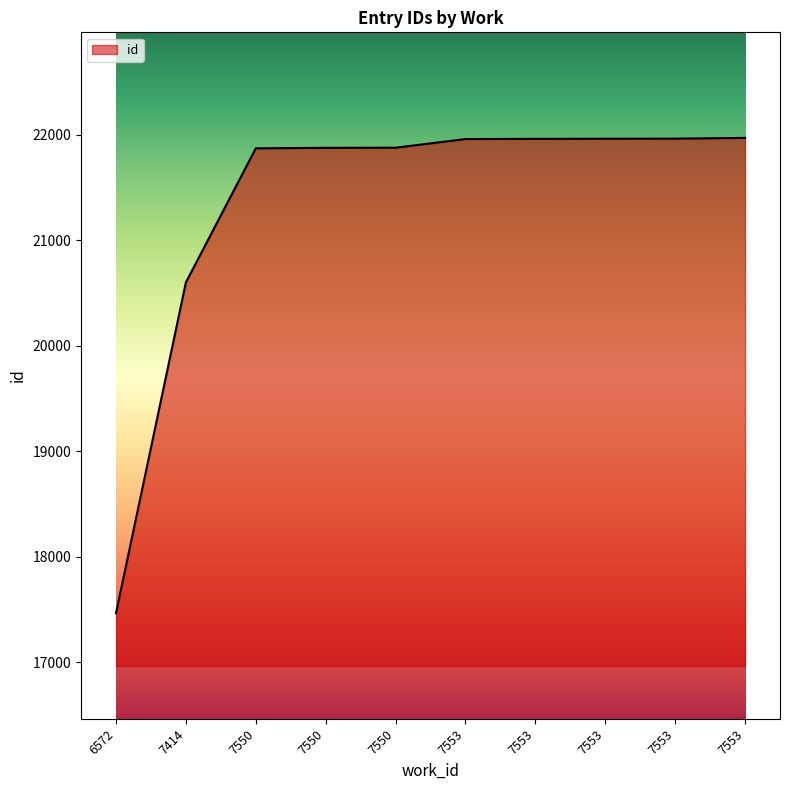

Is it true that the value at 6572 is 29639?

False